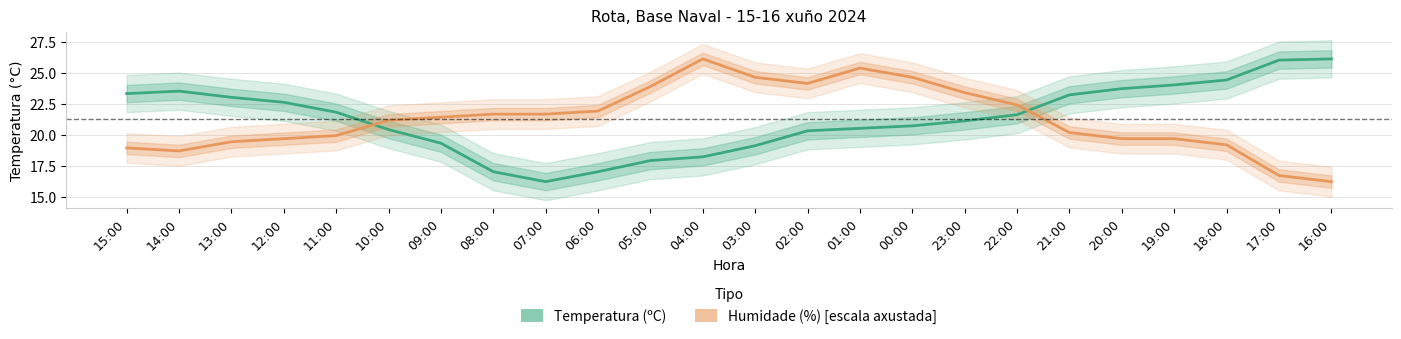

What is the difference between the maximum and minimum values in the Temperatura (ºC) series?

9.9